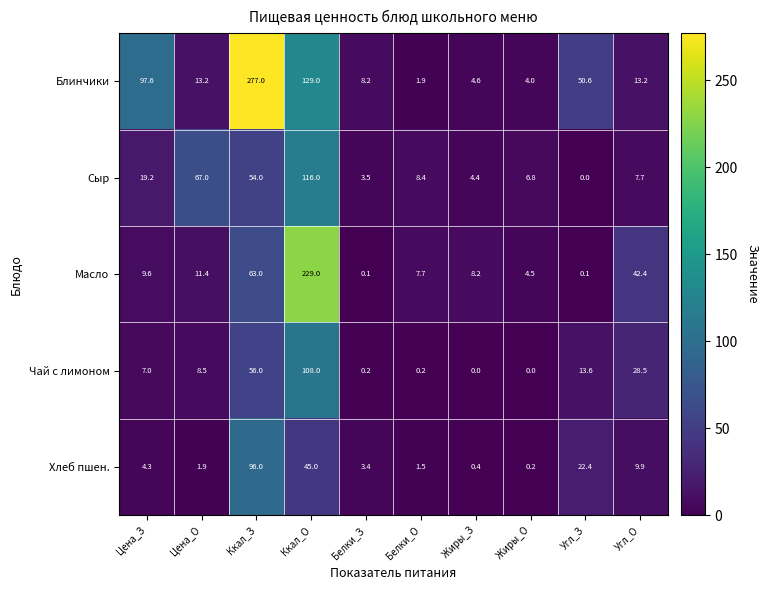

What is the difference between the Сыр values at Ккал_О and Цена_О?

49.0